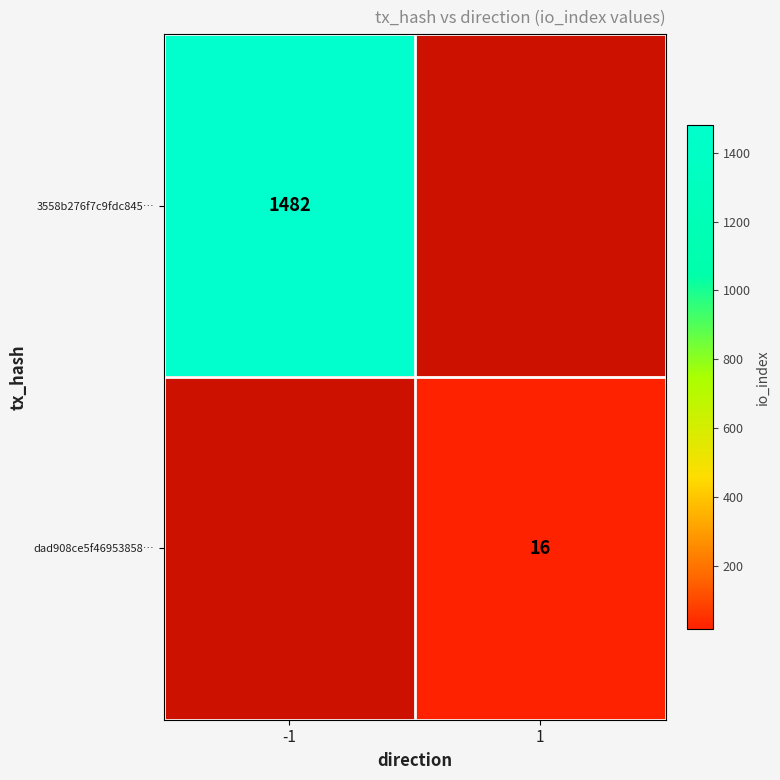

True or false: dad908ce5f46953858… has a value of 22 at 1.

False